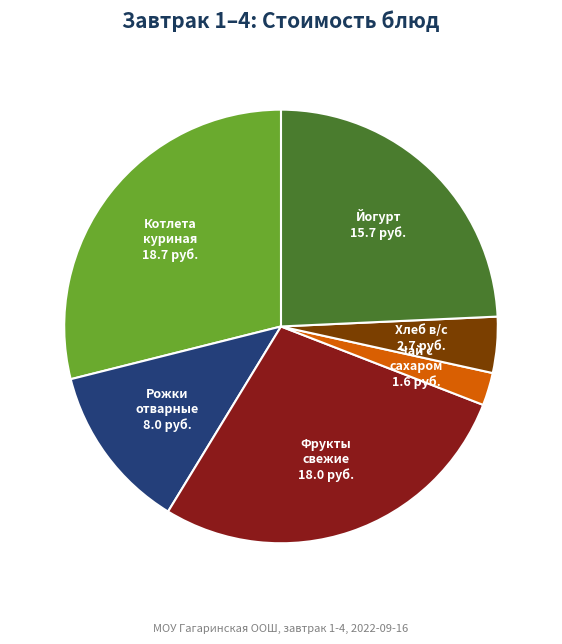

How many slices are in this pie chart?

6